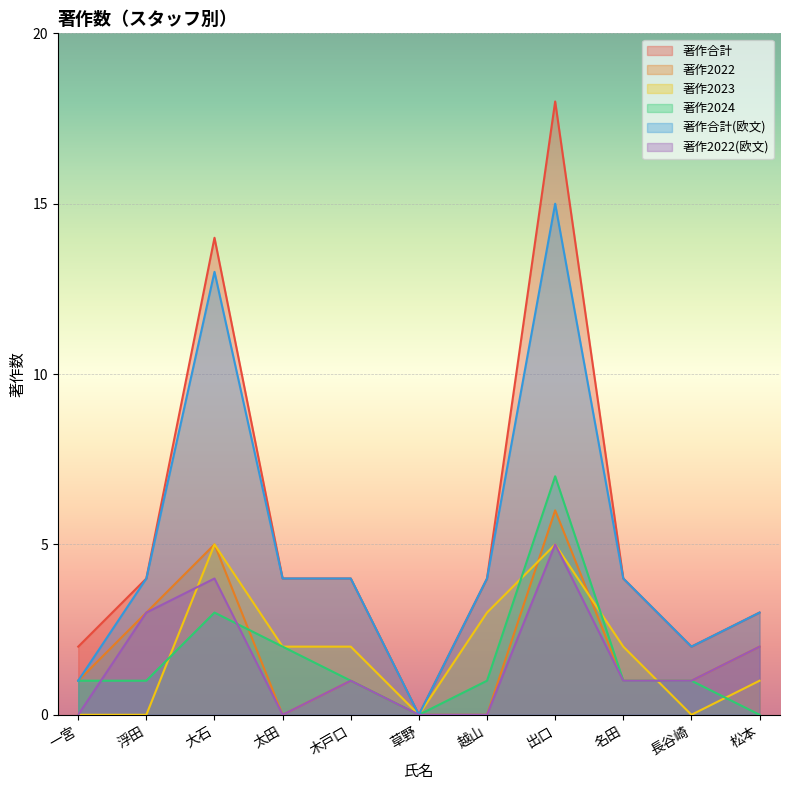

What is the label of the 7th point from the left?

越山